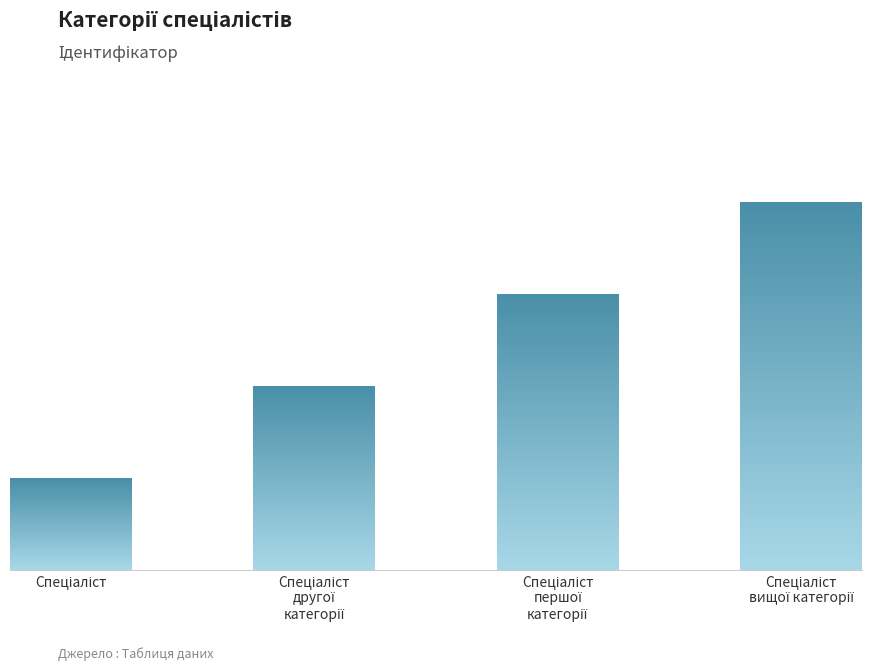

At which label is the value closest to 2?

Спеціаліст
другої
категорії